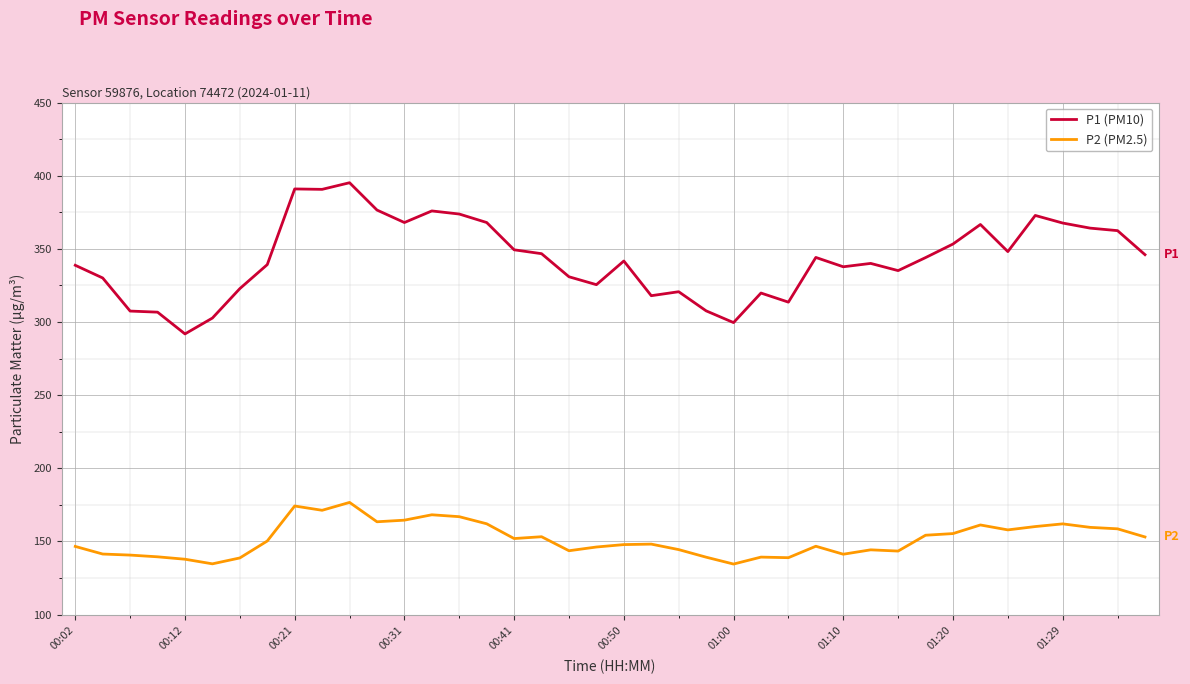

Does the chart have visible grid lines?

Yes